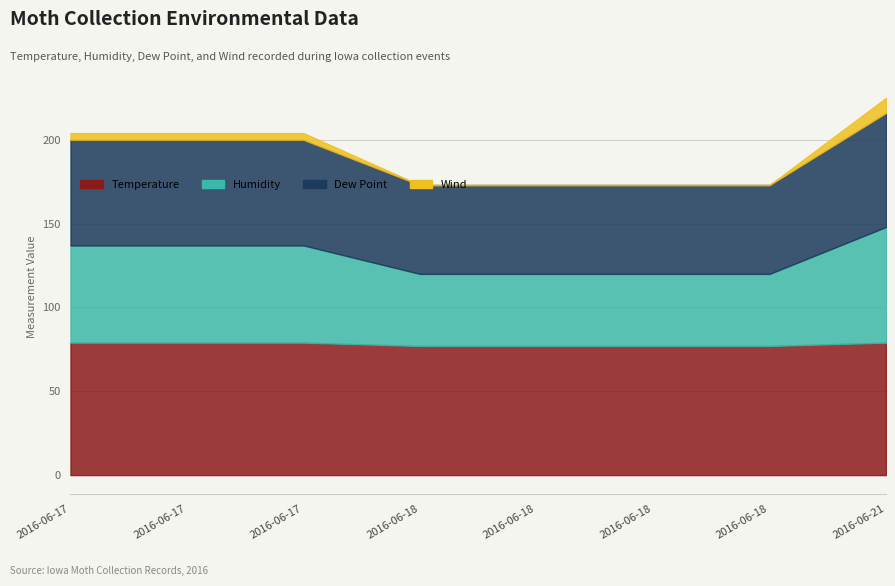

Read the Humidity value at 2016-06-17.

58